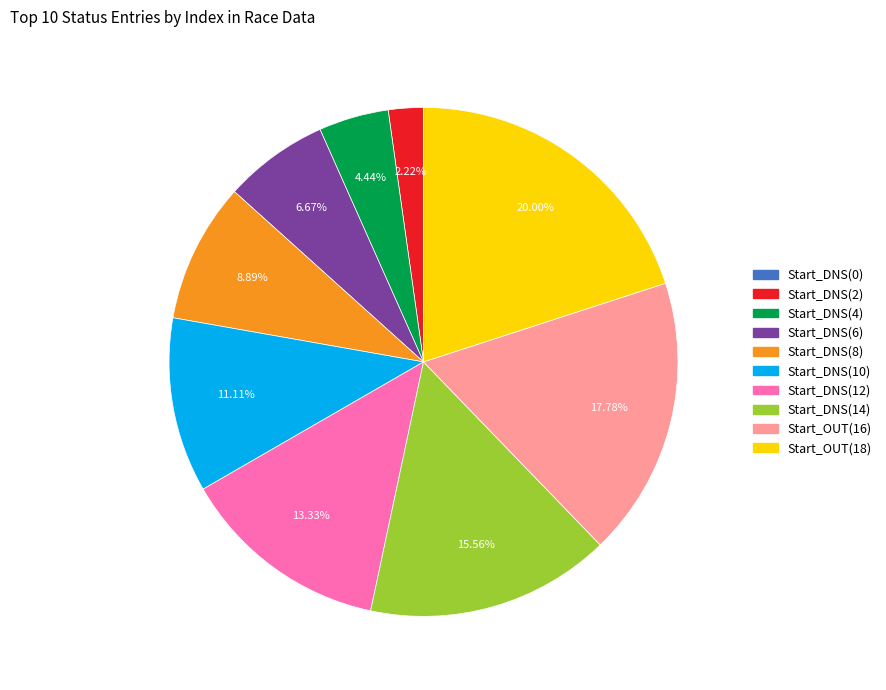

Is the sum of Start_DNS(12) and Start_OUT(16) greater than half?

No